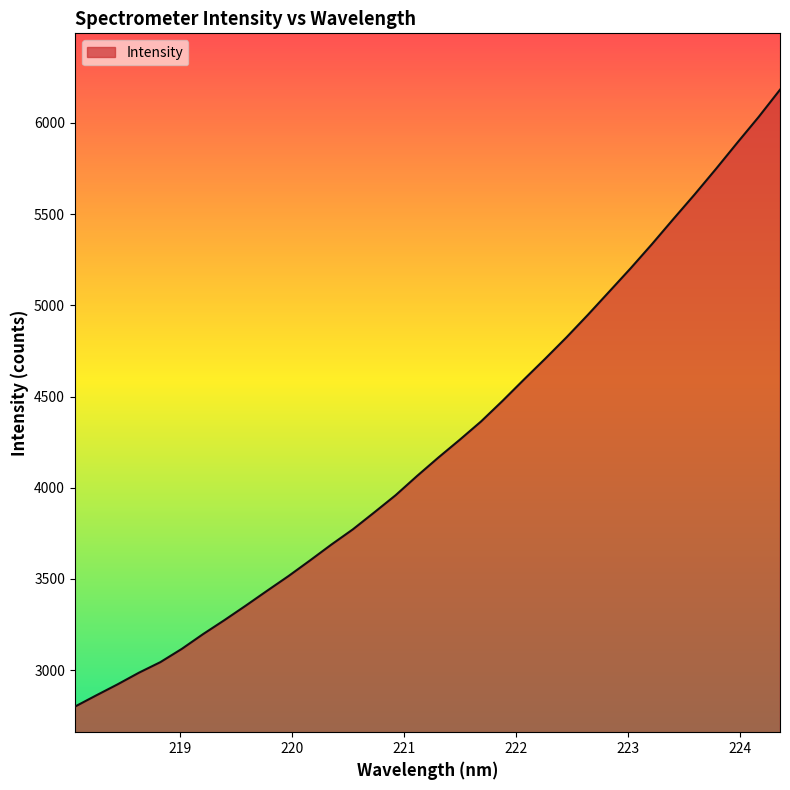

What is the maximum value shown in the chart?

6182.4